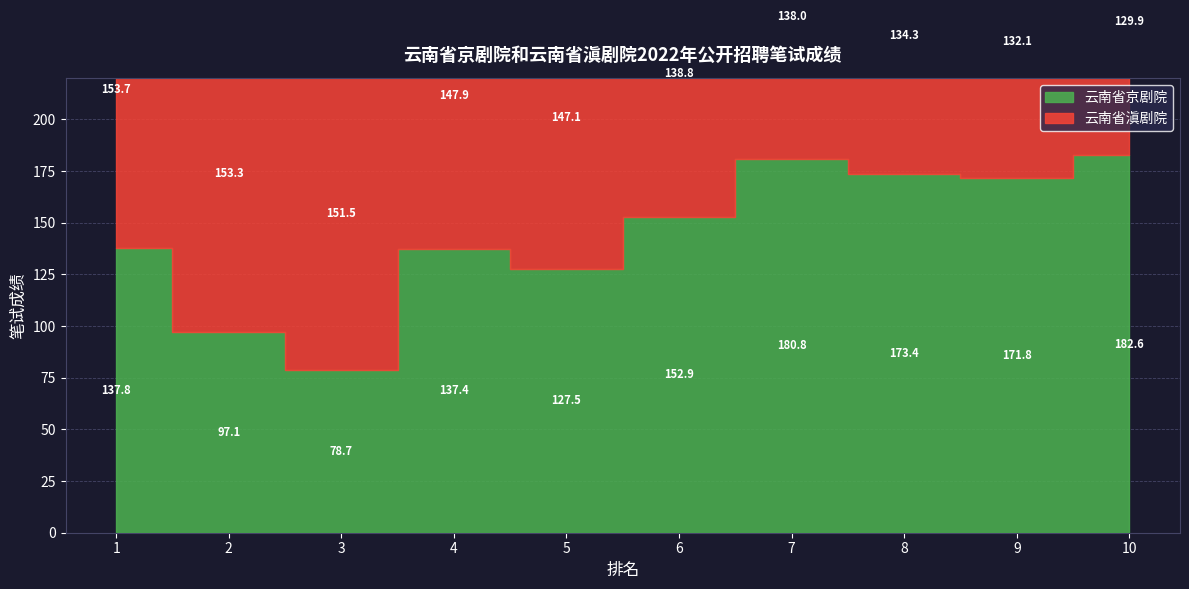

Which category has the lowest value in the 云南省滇剧院 series?

10